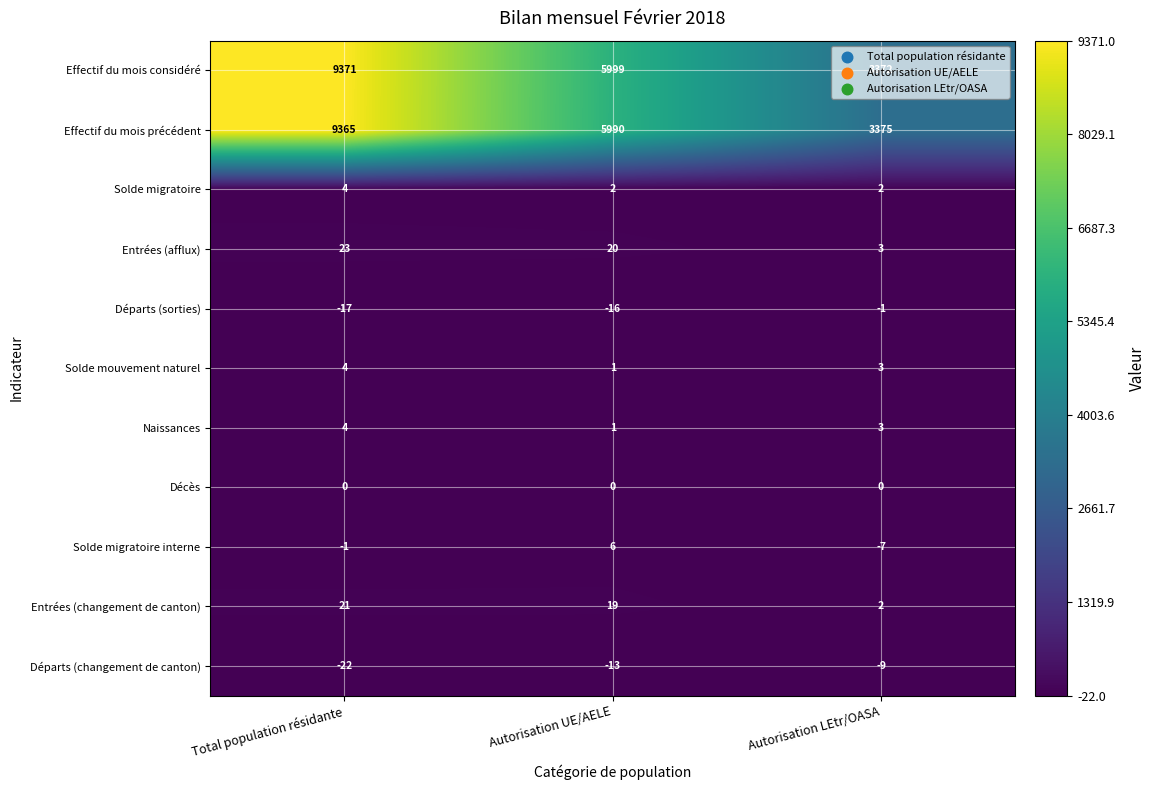

What is the difference between the Effectif du mois considéré values at Total population résidante and Autorisation LEtr/OASA?

5999